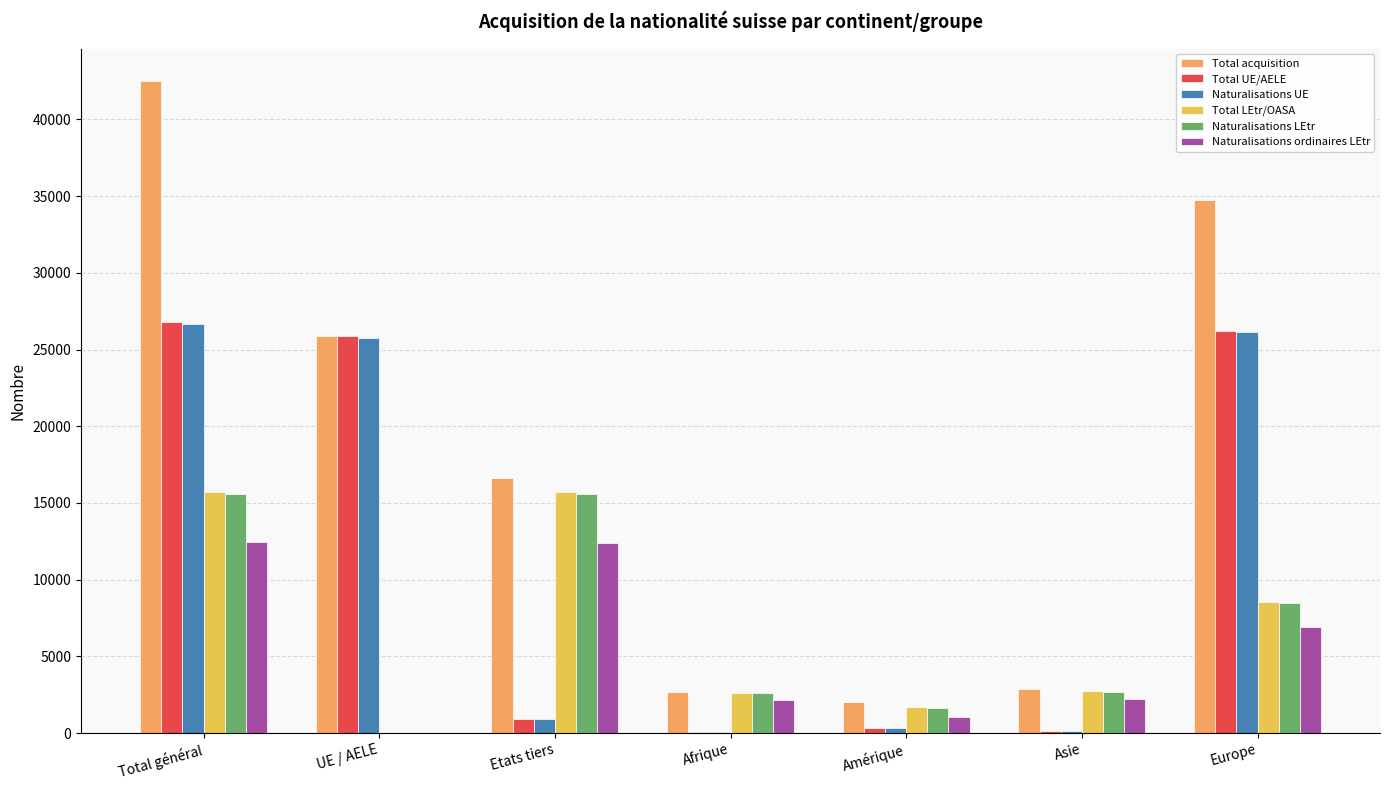

What is the maximum value shown in the chart?

42501